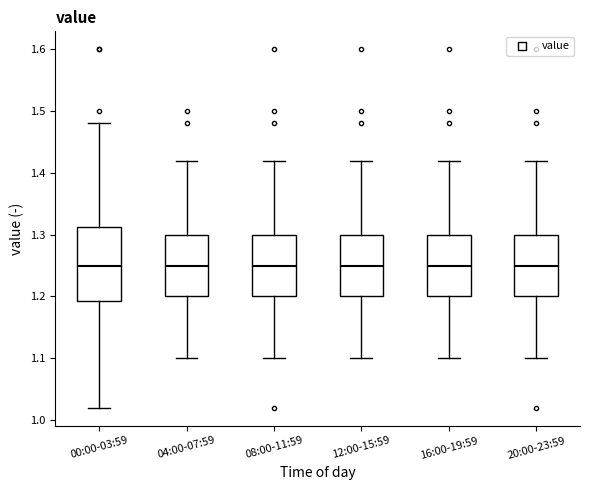

Which box is the tallest, from its lower edge to its upper edge?

00:00-03:59